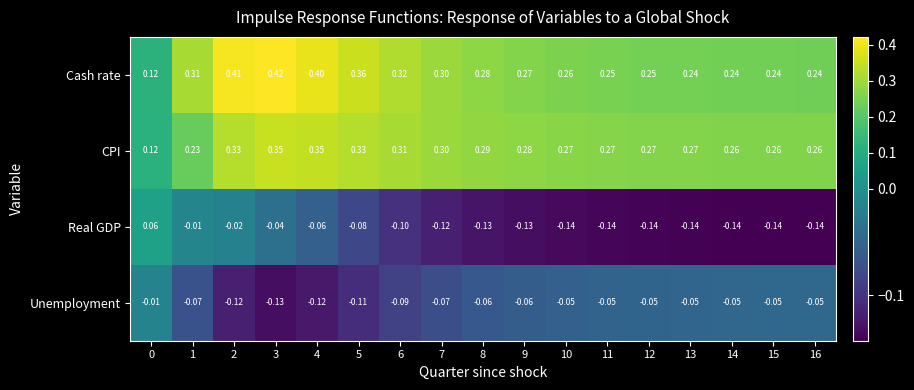

Which series changed the most between 1 and 12?

Real GDP